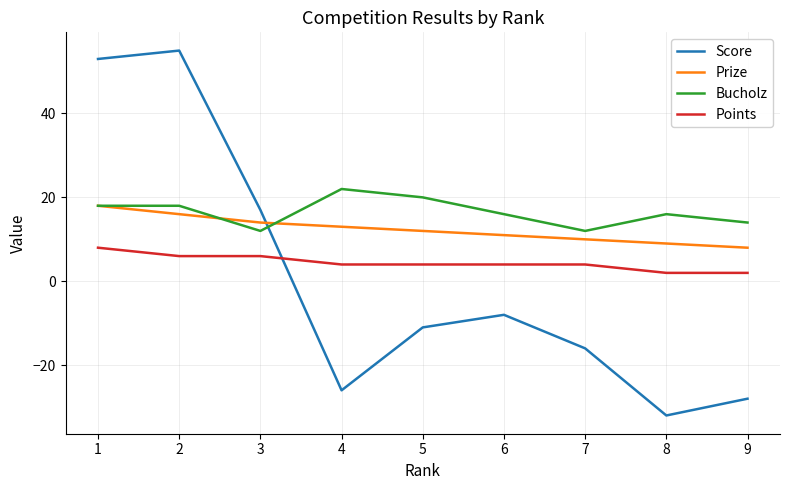

What is the difference between the maximum and minimum values in the Prize series?

10